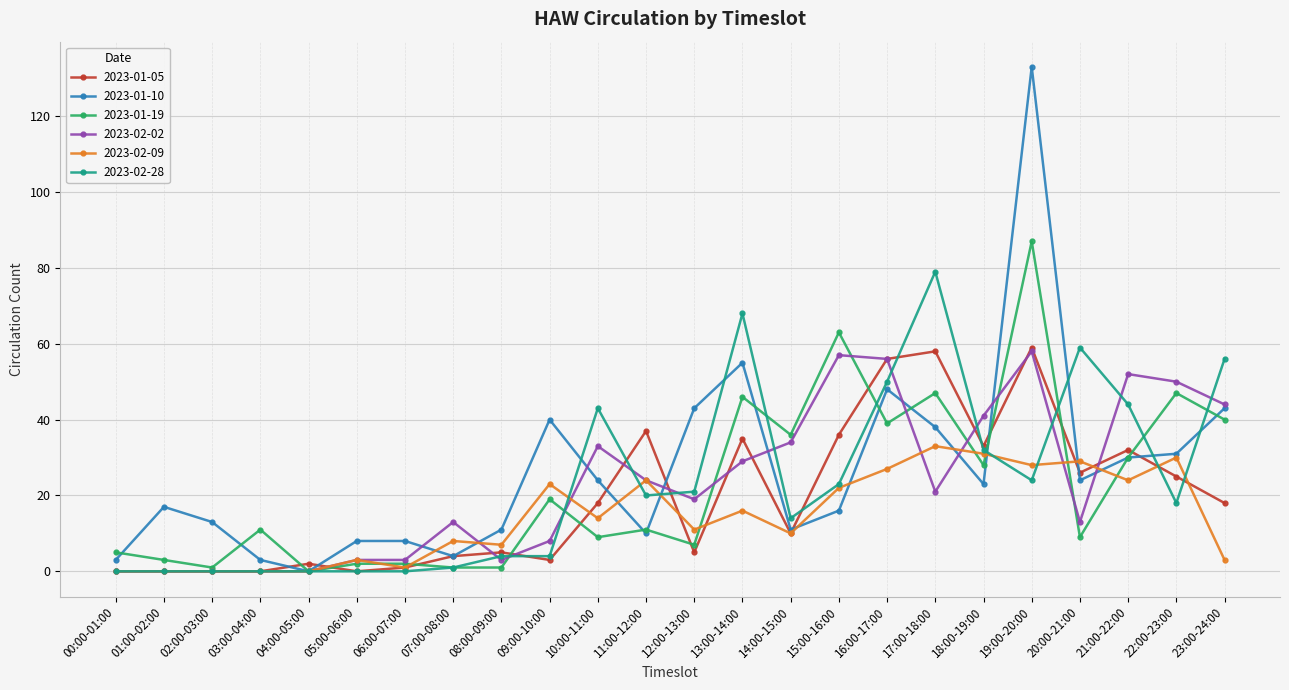

True or false: 2023-02-28 has a value of 12 at 12:00-13:00.

False